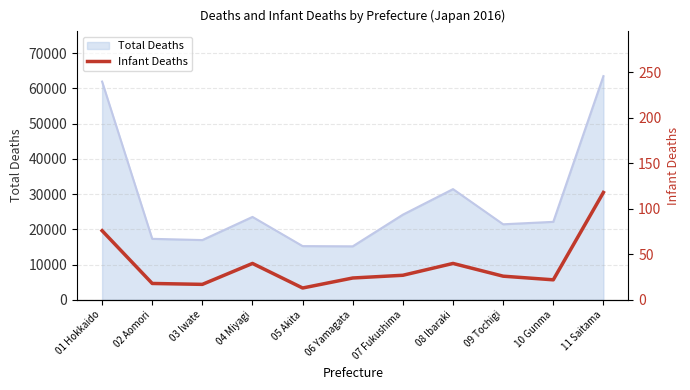

What is the label of the 7th point from the right?

05 Akita